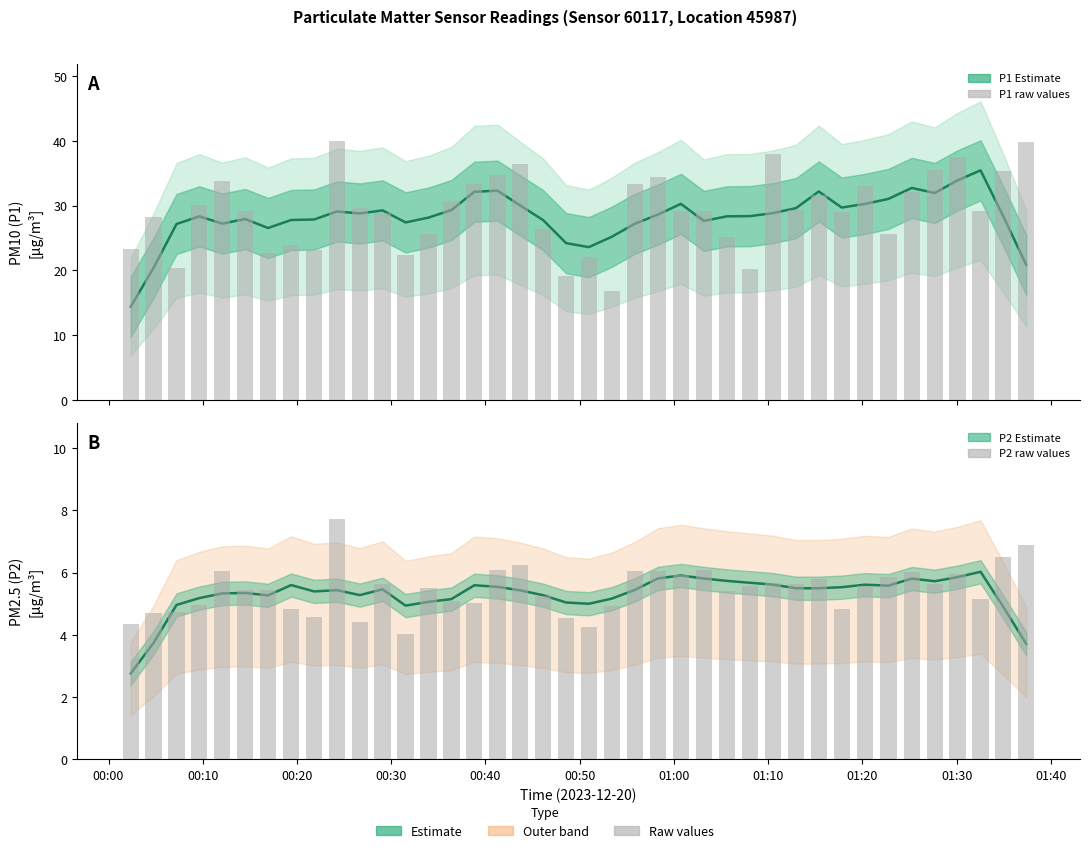

Is the value of P1 Estimate at 00:40 greater than the value of P2 Estimate at 38?

Yes